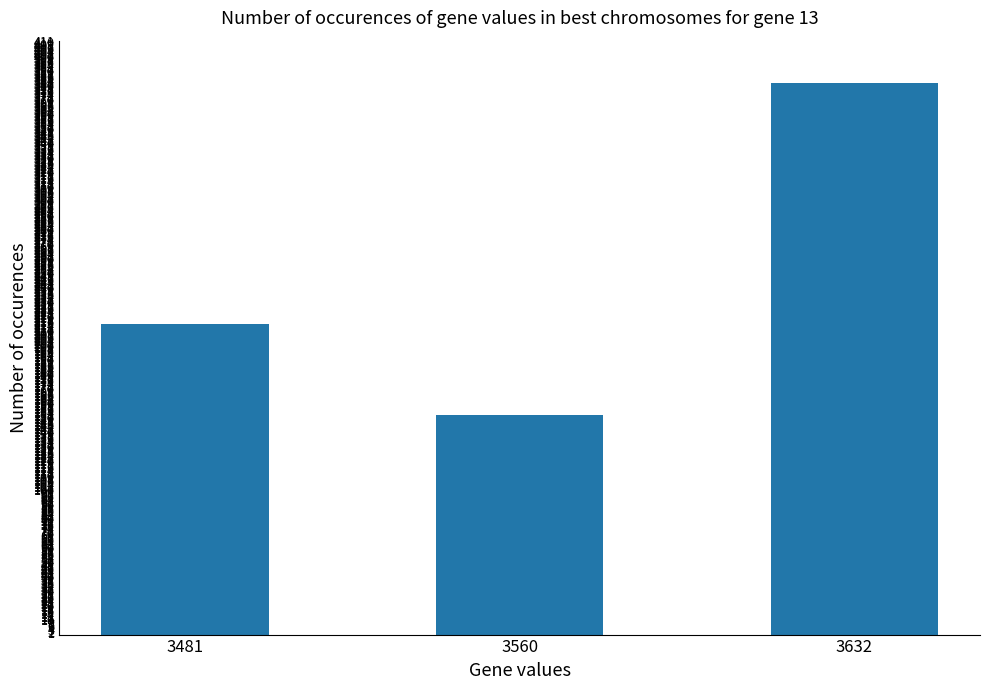

Count the values in the range 152 to 382.

3